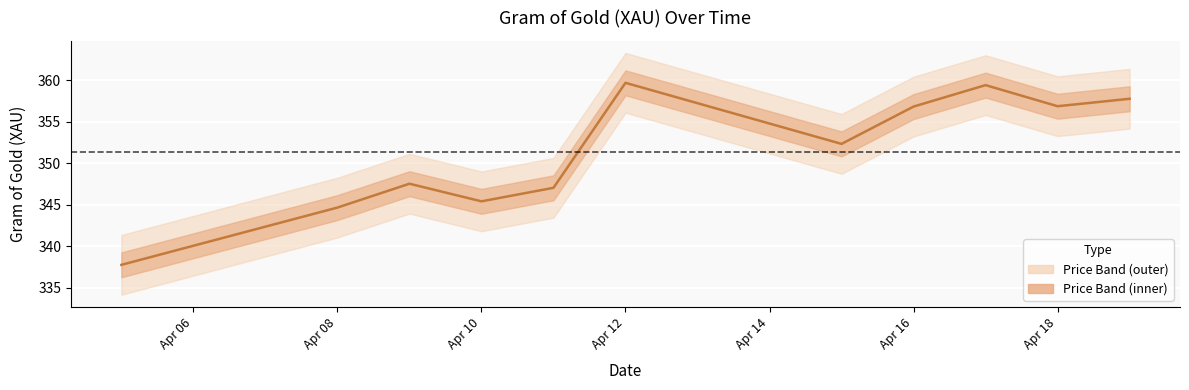

True or false: there are more than 2 points higher than both neighbors.

True